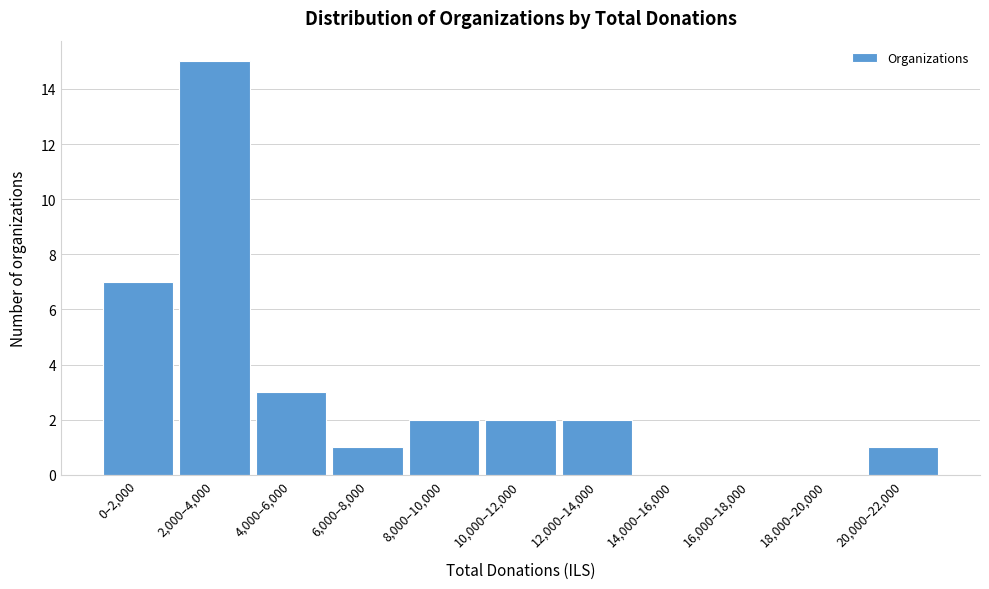

Reading left to right, extract all data points from this chart.

0–2,000=7	2,000–4,000=15	4,000–6,000=3	6,000–8,000=1	8,000–10,000=2	10,000–12,000=2	12,000–14,000=2	14,000–16,000=0	16,000–18,000=0	18,000–20,000=0	20,000–22,000=1